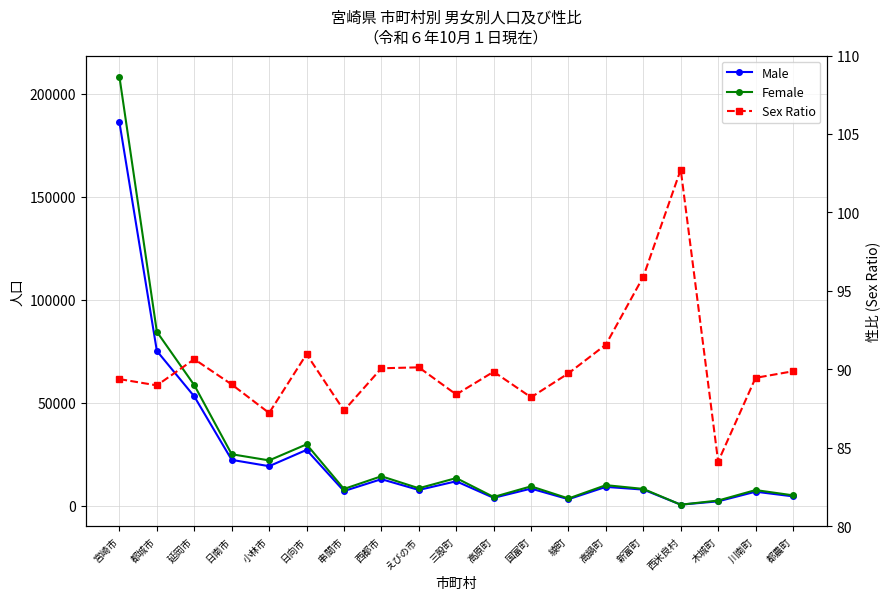

At which label is Female closest to 104366?

都城市